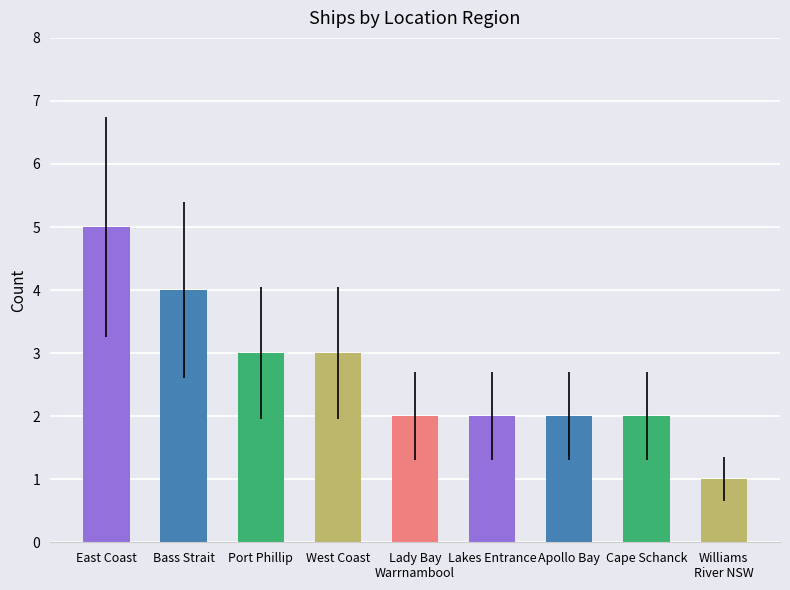

What is the difference between the values at Apollo Bay and Bass Strait?

2